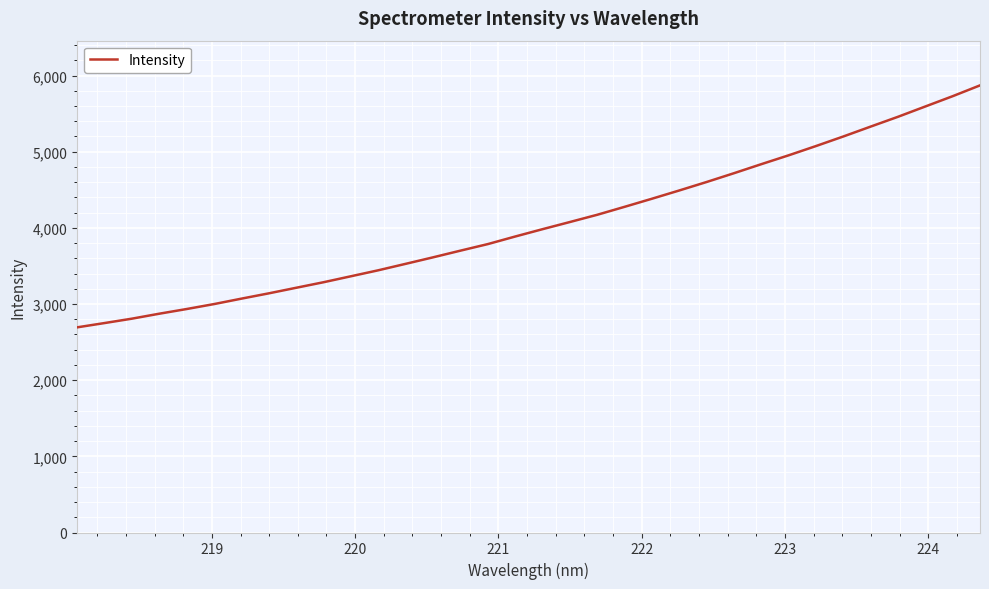

What is the smallest value displayed?

2693.8